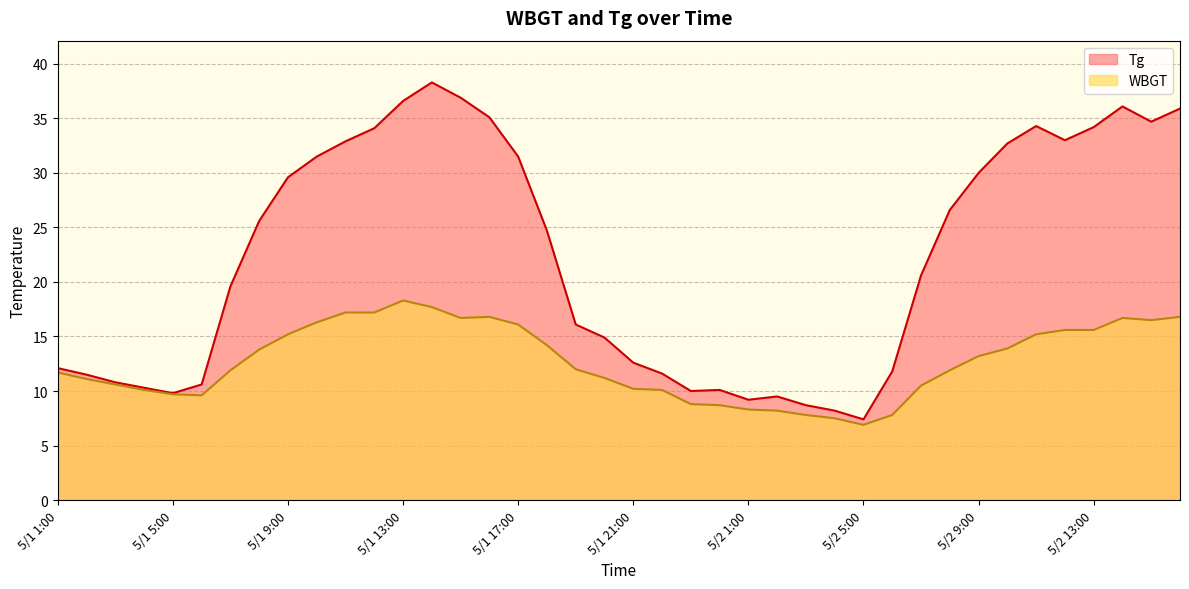

How many data points in WBGT are less than 12?

20